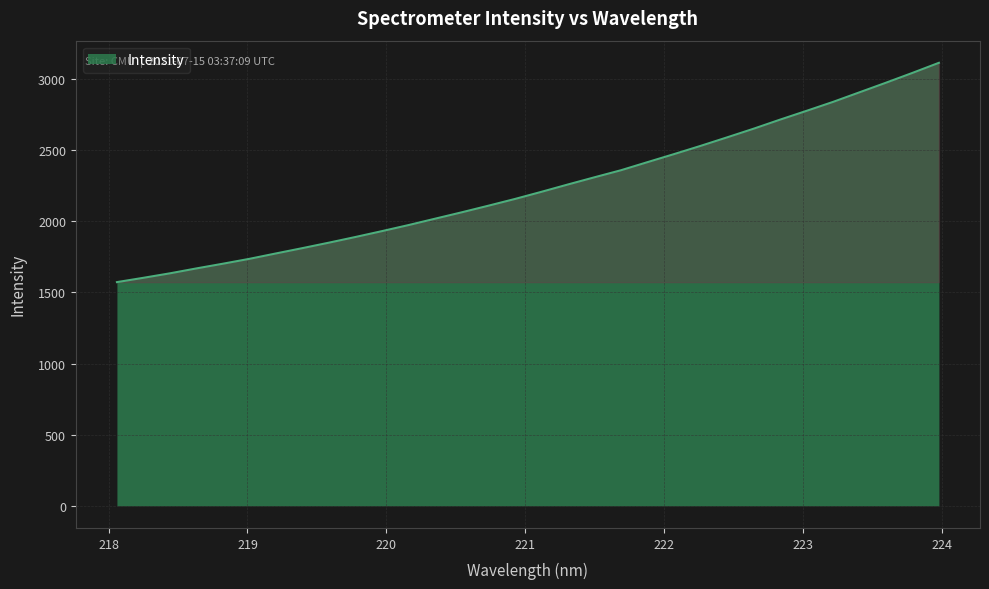

What is the difference between the maximum and minimum values?

1541.4